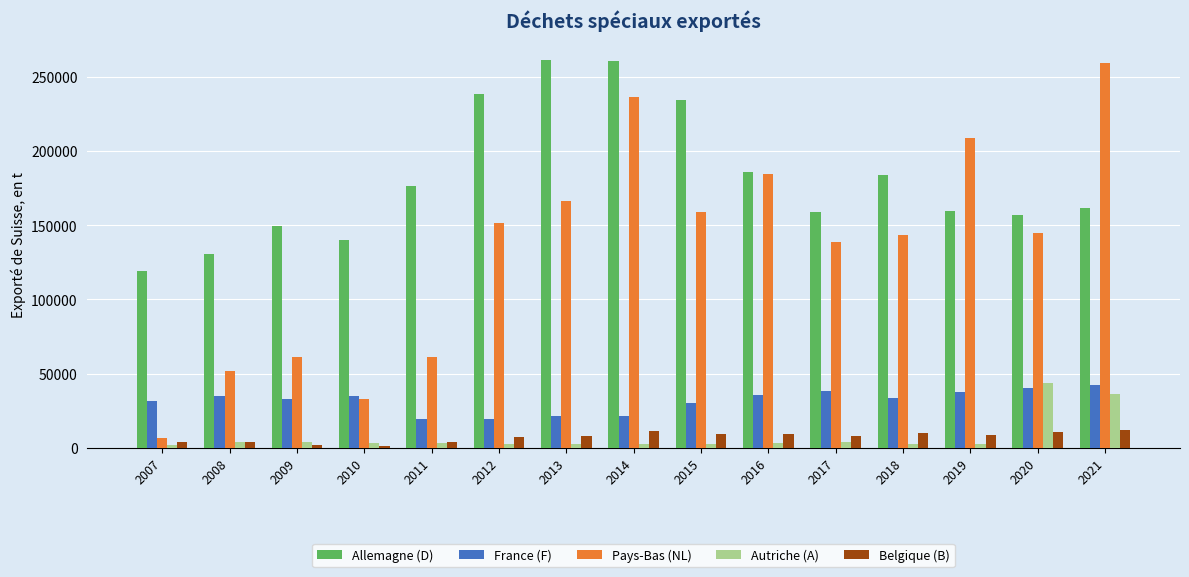

What is the sum of all Autriche (A) values?

119200